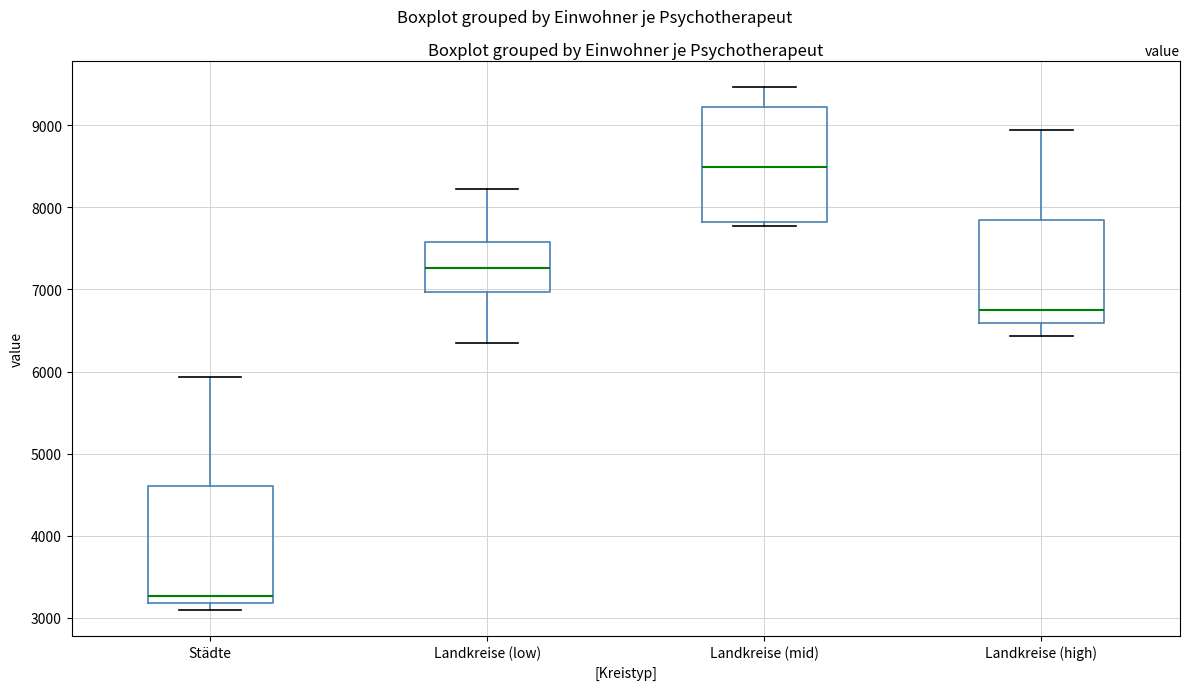

Where is the lower edge of the box for Städte on the y-axis? The values are not printed on the chart, so give them approximately, as read against the axis.

3200